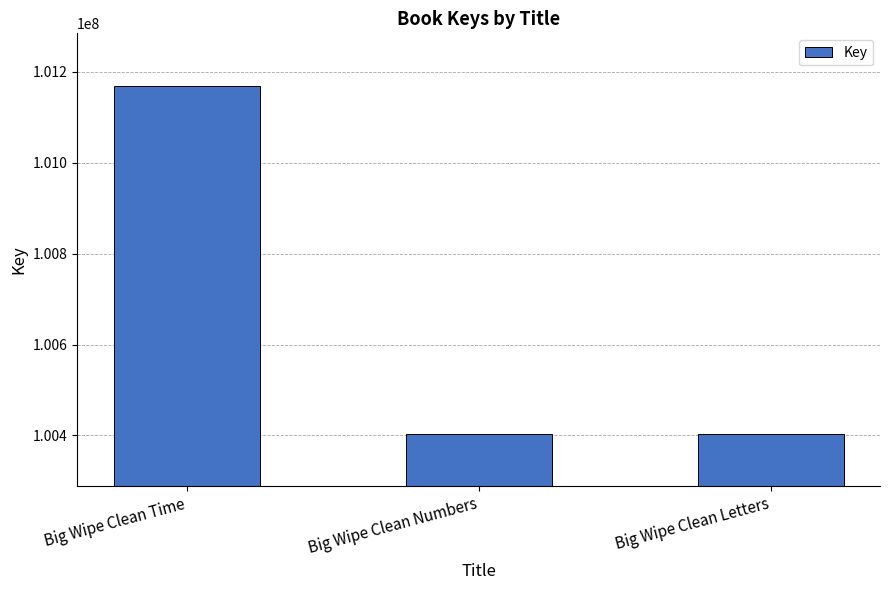

What is the maximum value shown in the chart?

101169770